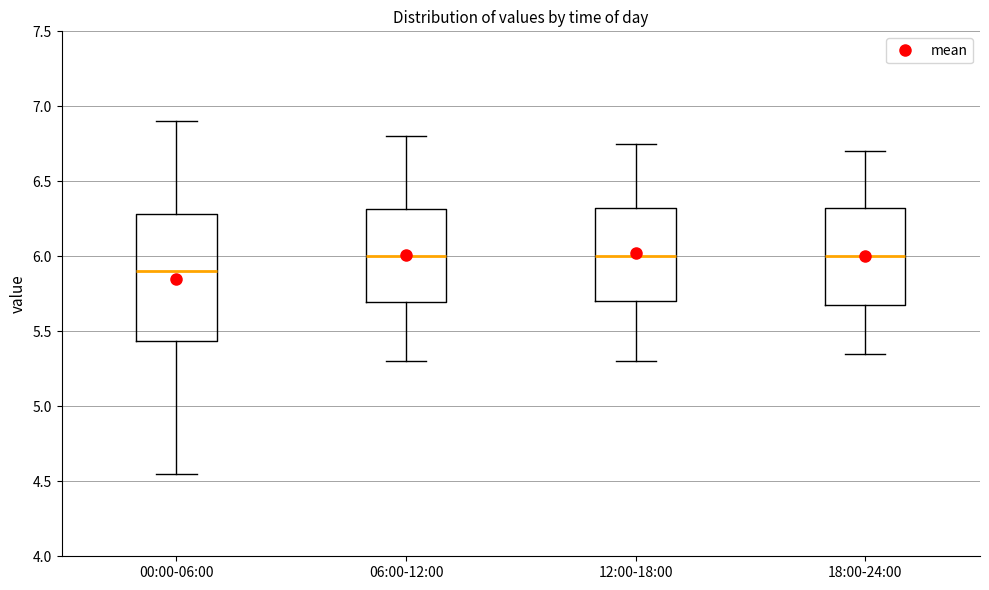

Which box has the lowest median line?

00:00-06:00